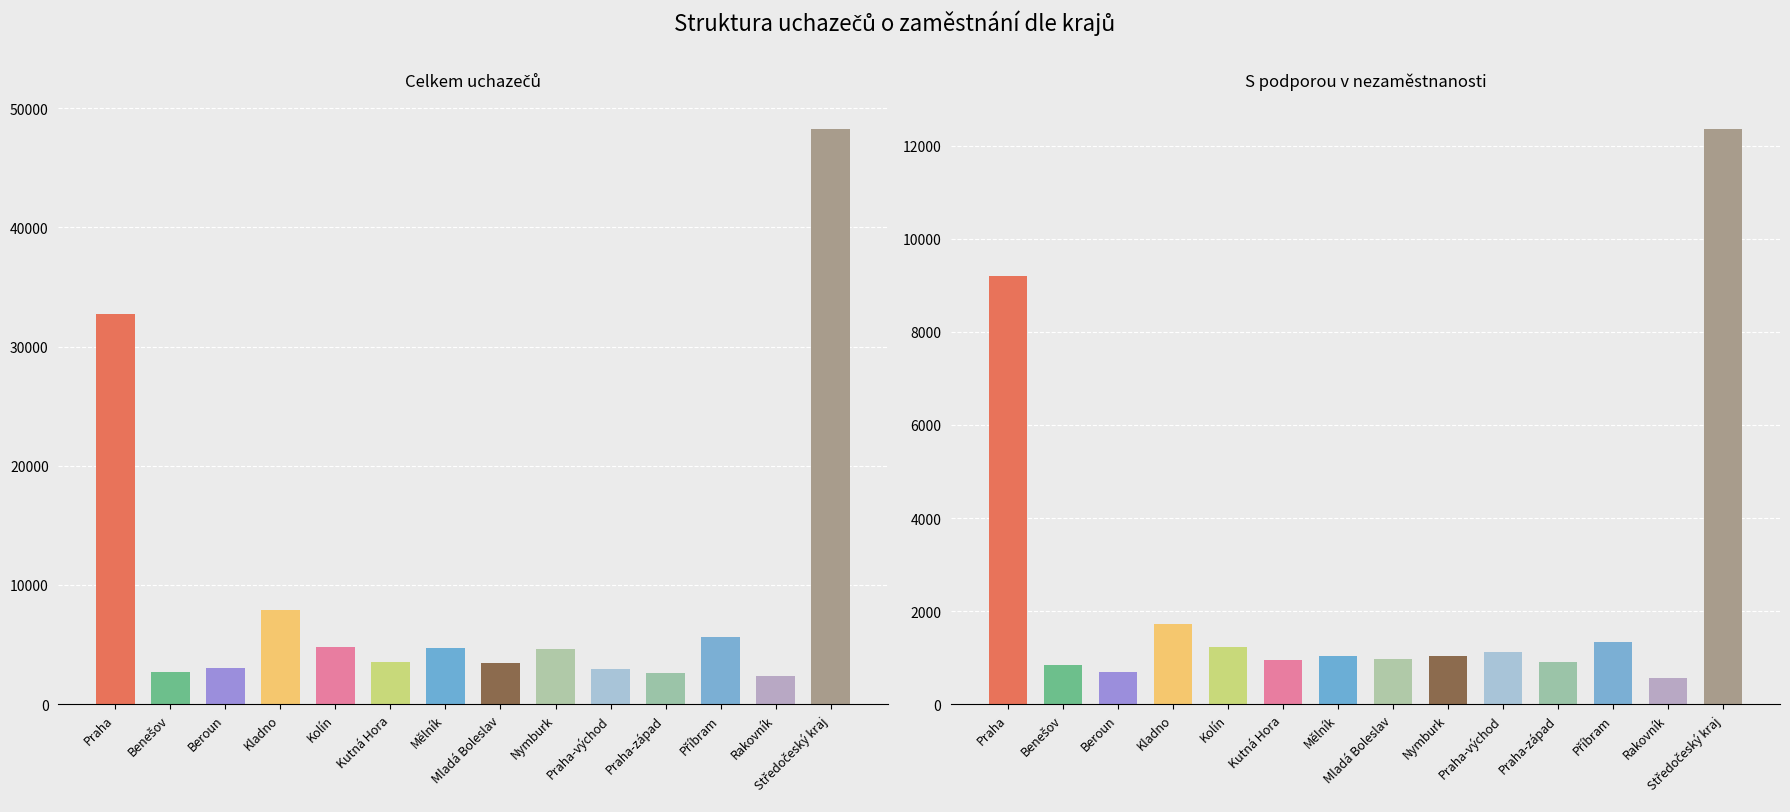

Where is s podporou celkem nearest to the value 6460?

Praha